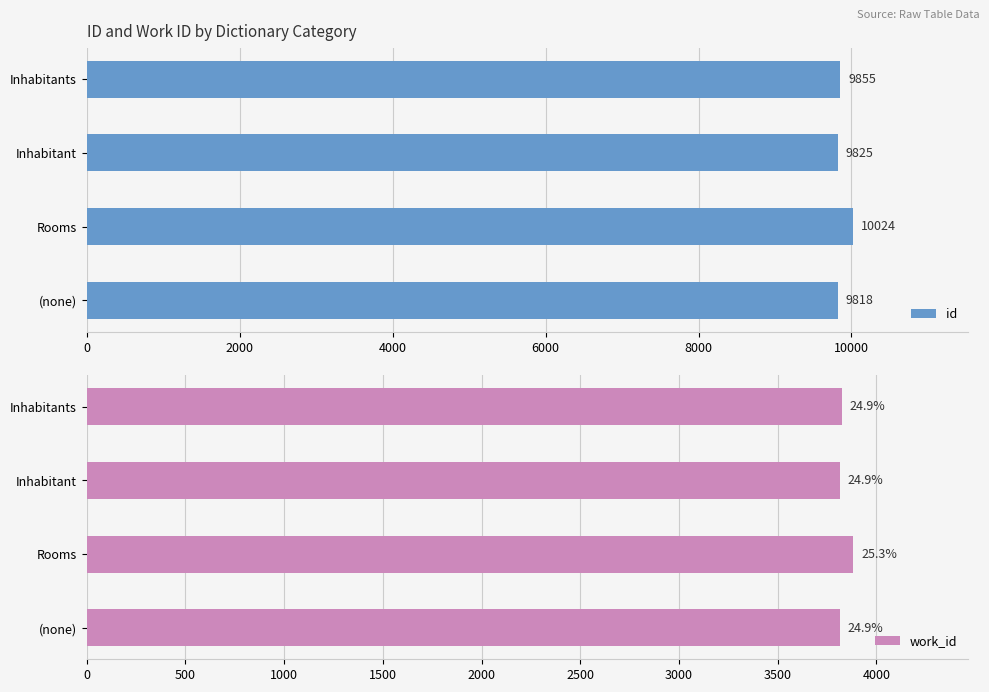

The value of id at Rooms is 10024. True or false?

True